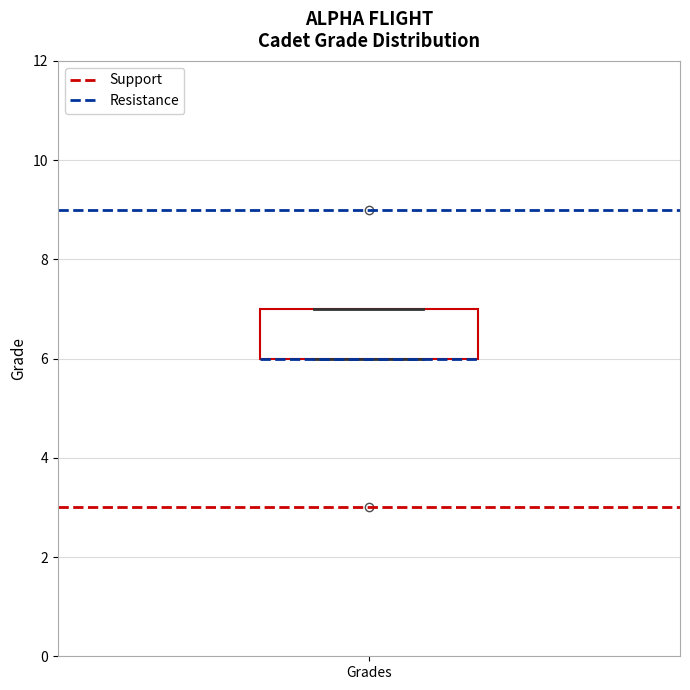

Transcribe this box plot: give where the median line is, the range the box spans, and where the two whiskers end, as read against the y-axis. The values are not printed on the chart, so give them approximately, as read against the axis.

median 6 (drawn on the box's lower edge), box 6 to 7, whiskers 6 to 7